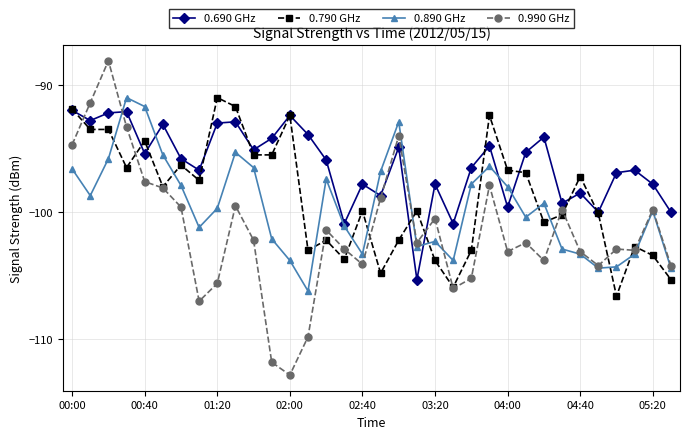

Which series has the widest spread of values?

0.990 GHz